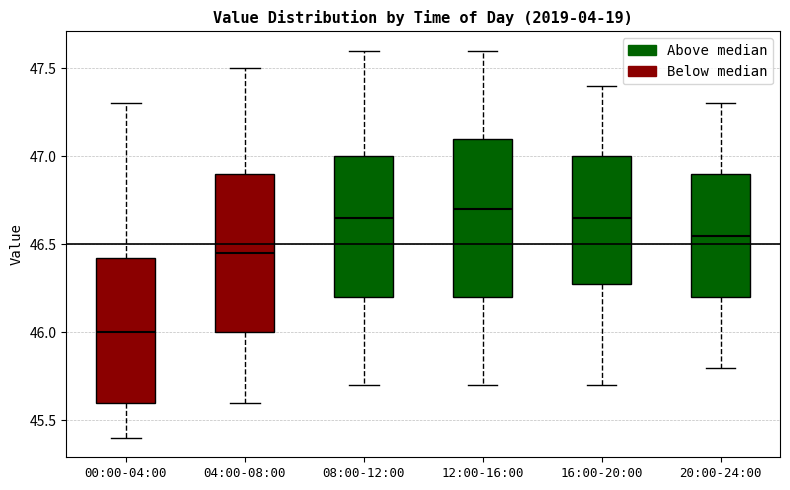

Which box's median line is the lowest?

00:00-04:00